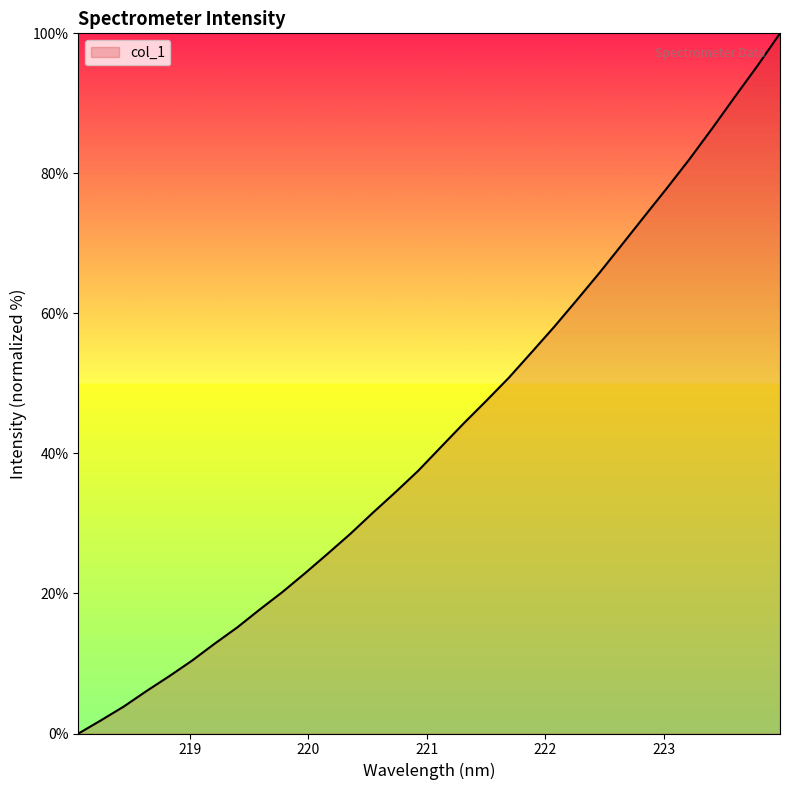

What is the difference between the maximum and minimum values?

100.0